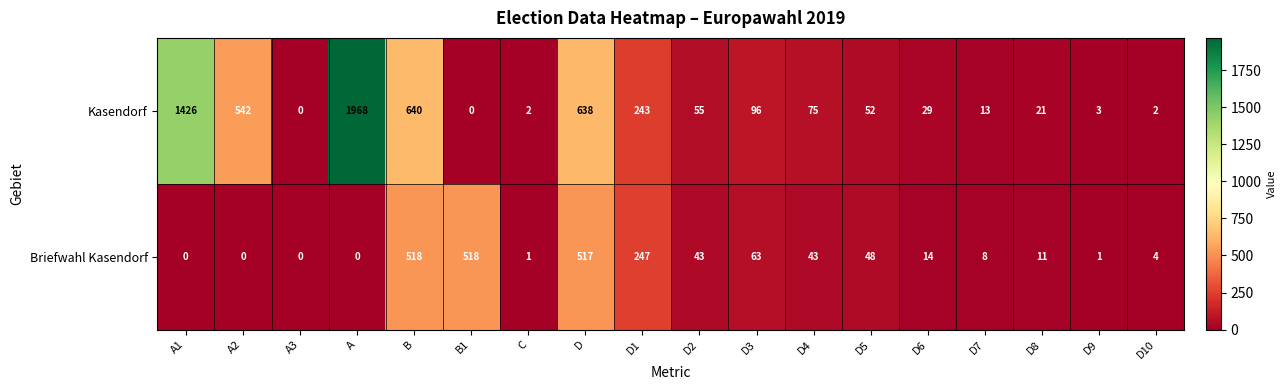

Rank the series by their average value, from highest to lowest.

Kasendorf, Briefwahl Kasendorf